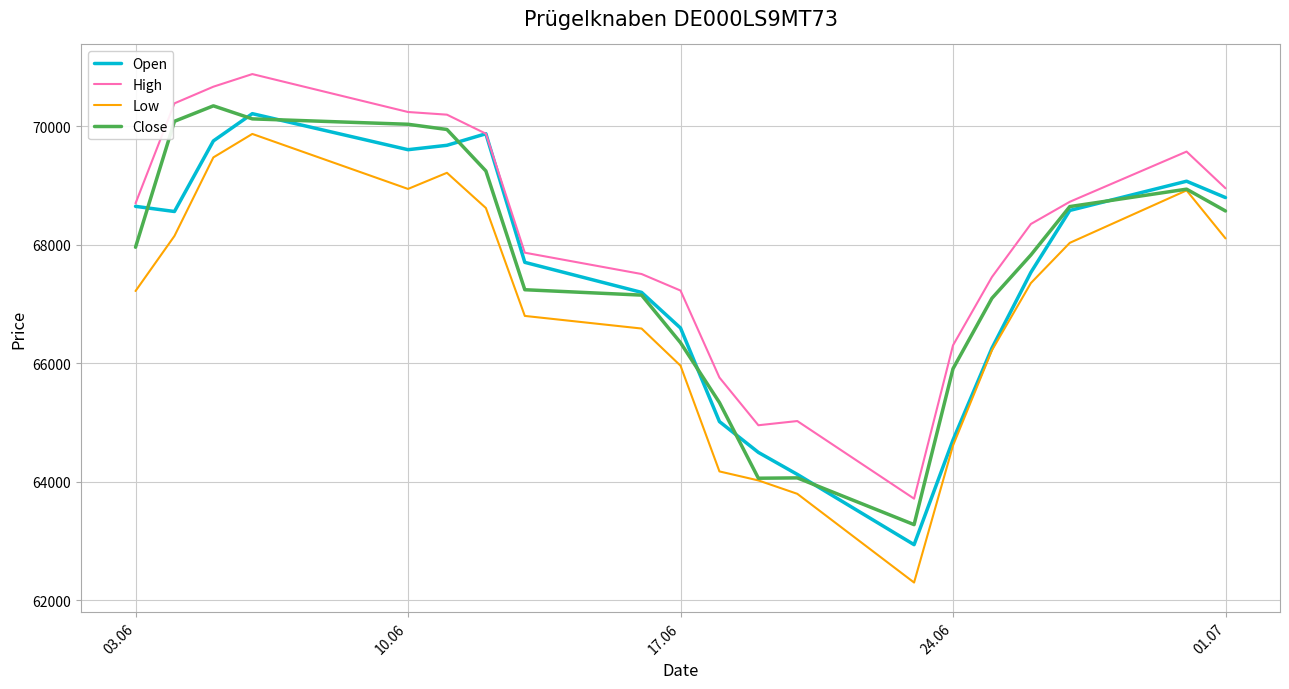

Which series has the largest range (max minus min)?

Low